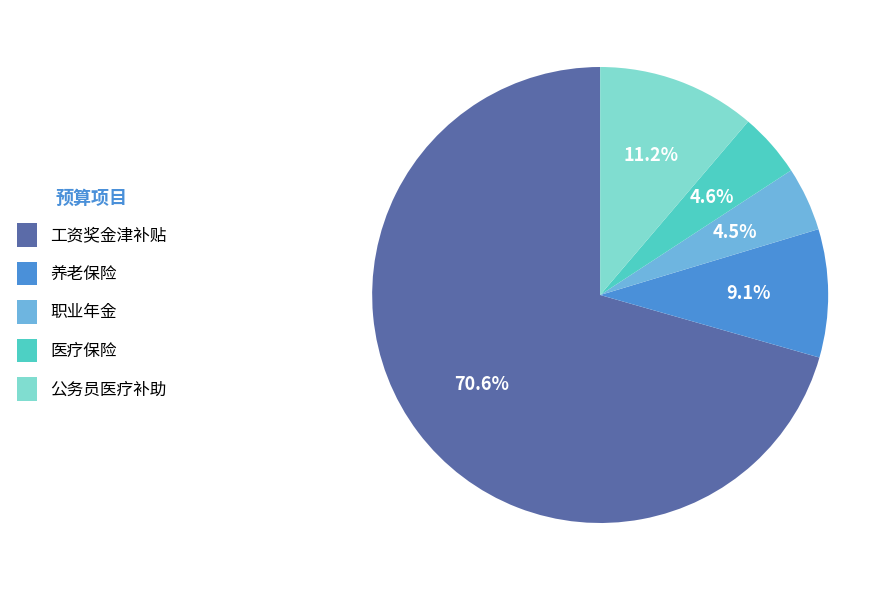

Is there a majority slice in this chart?

Yes